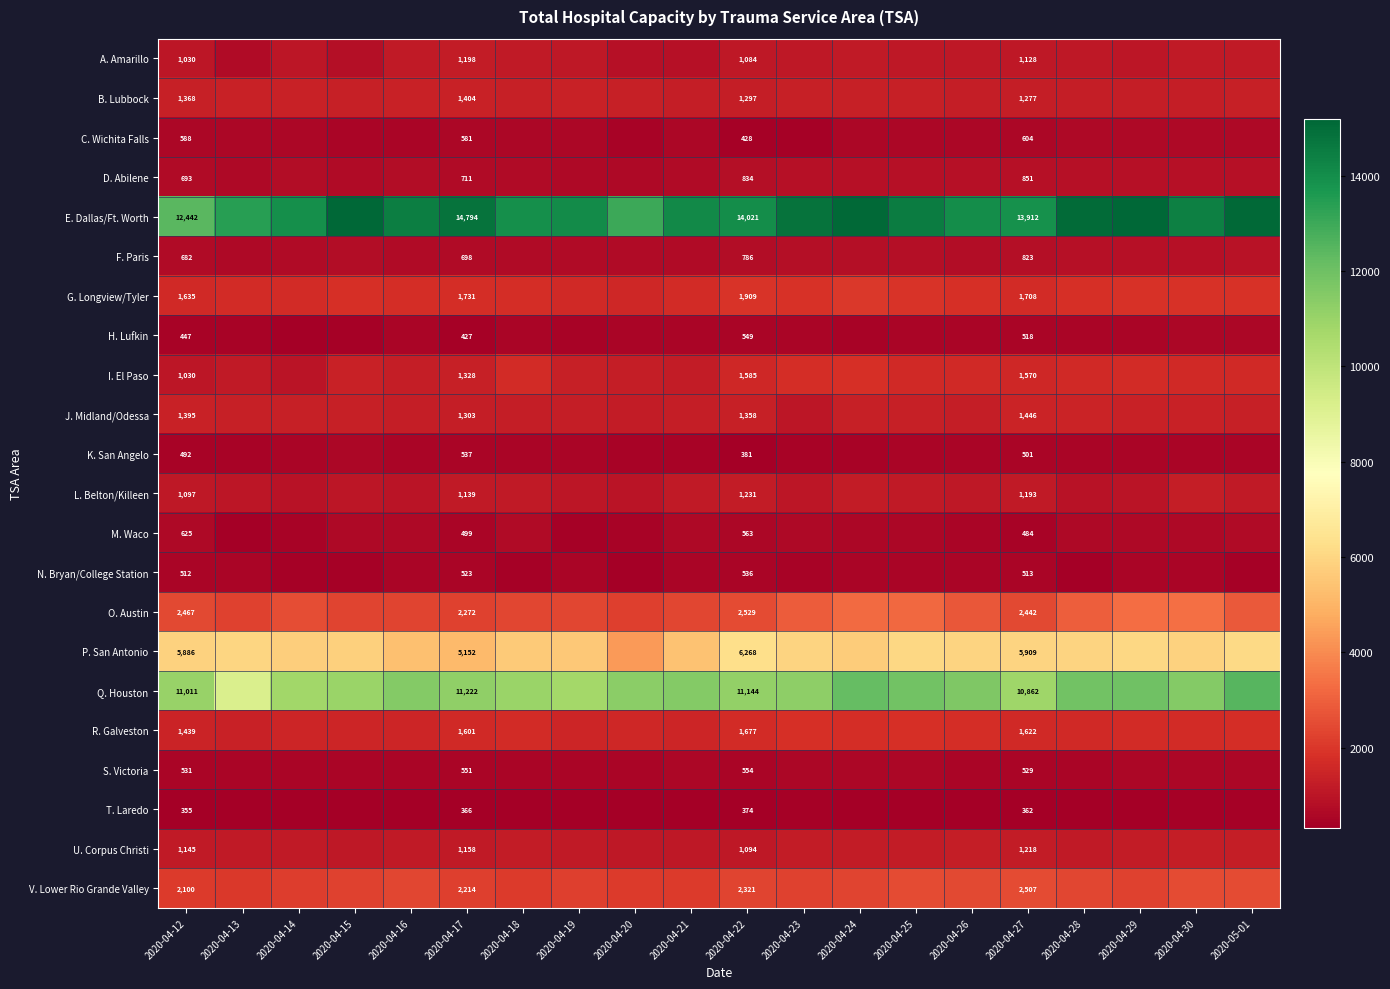

What is the sum of the M. Waco values at 2020-04-25 and 2020-04-15?

1240